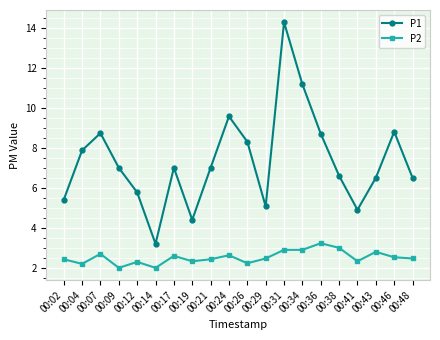

Does the chart have visible grid lines?

Yes